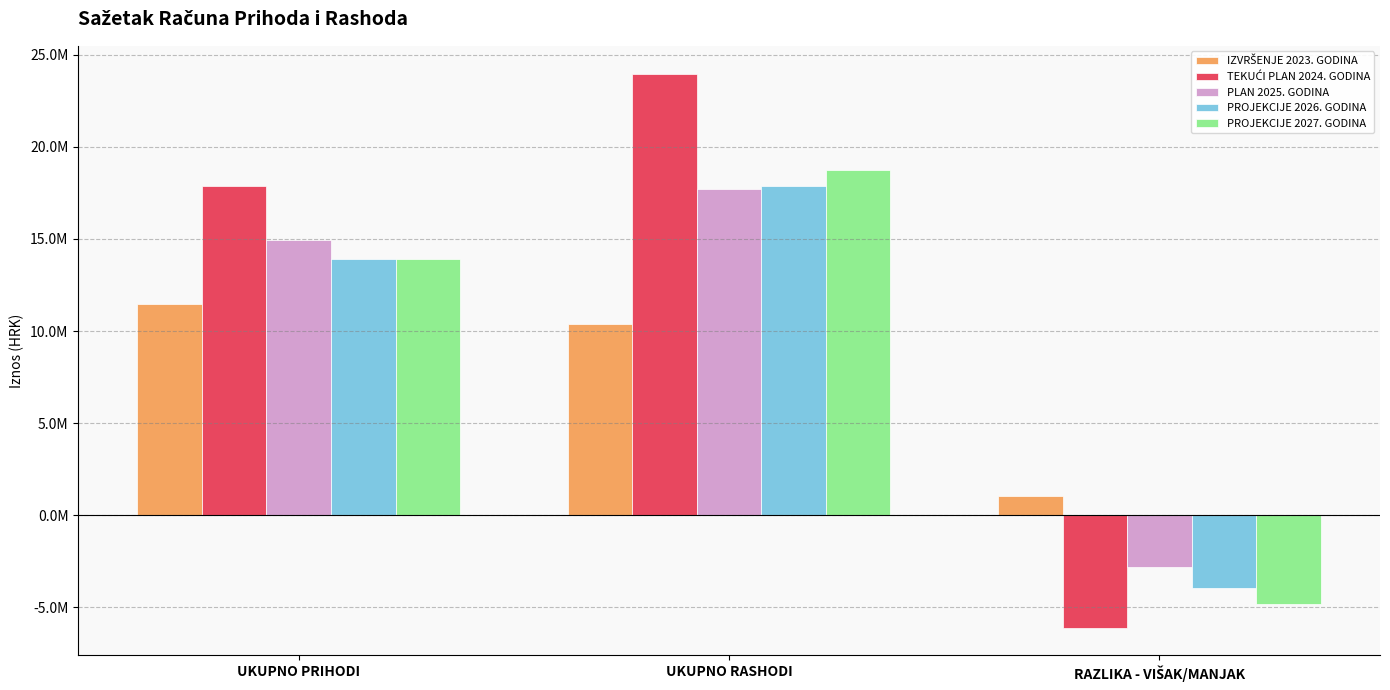

Between UKUPNO PRIHODI and RAZLIKA - VIŠAK/MANJAK, which is larger?

UKUPNO PRIHODI